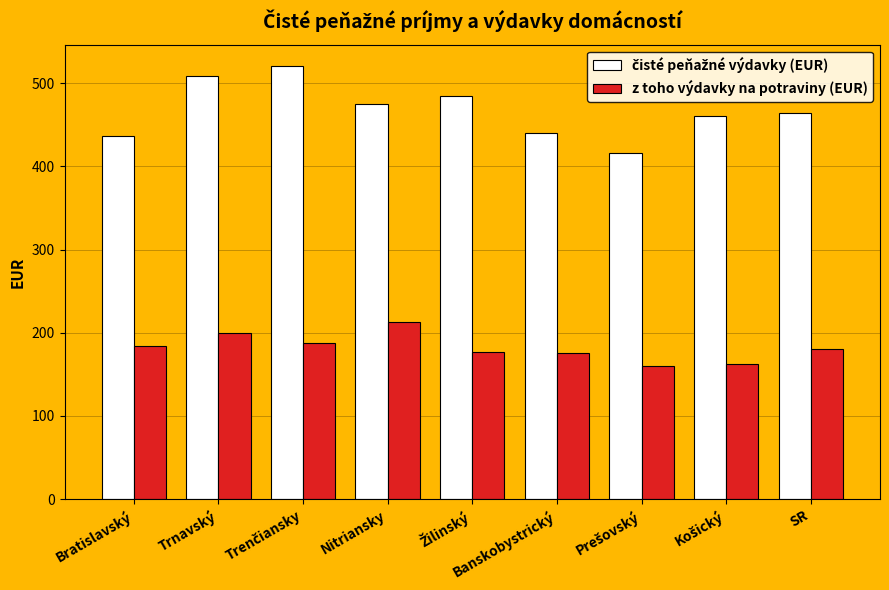

What is the difference between the maximum and minimum values in the z toho výdavky na potraviny (EUR) series?

51.8